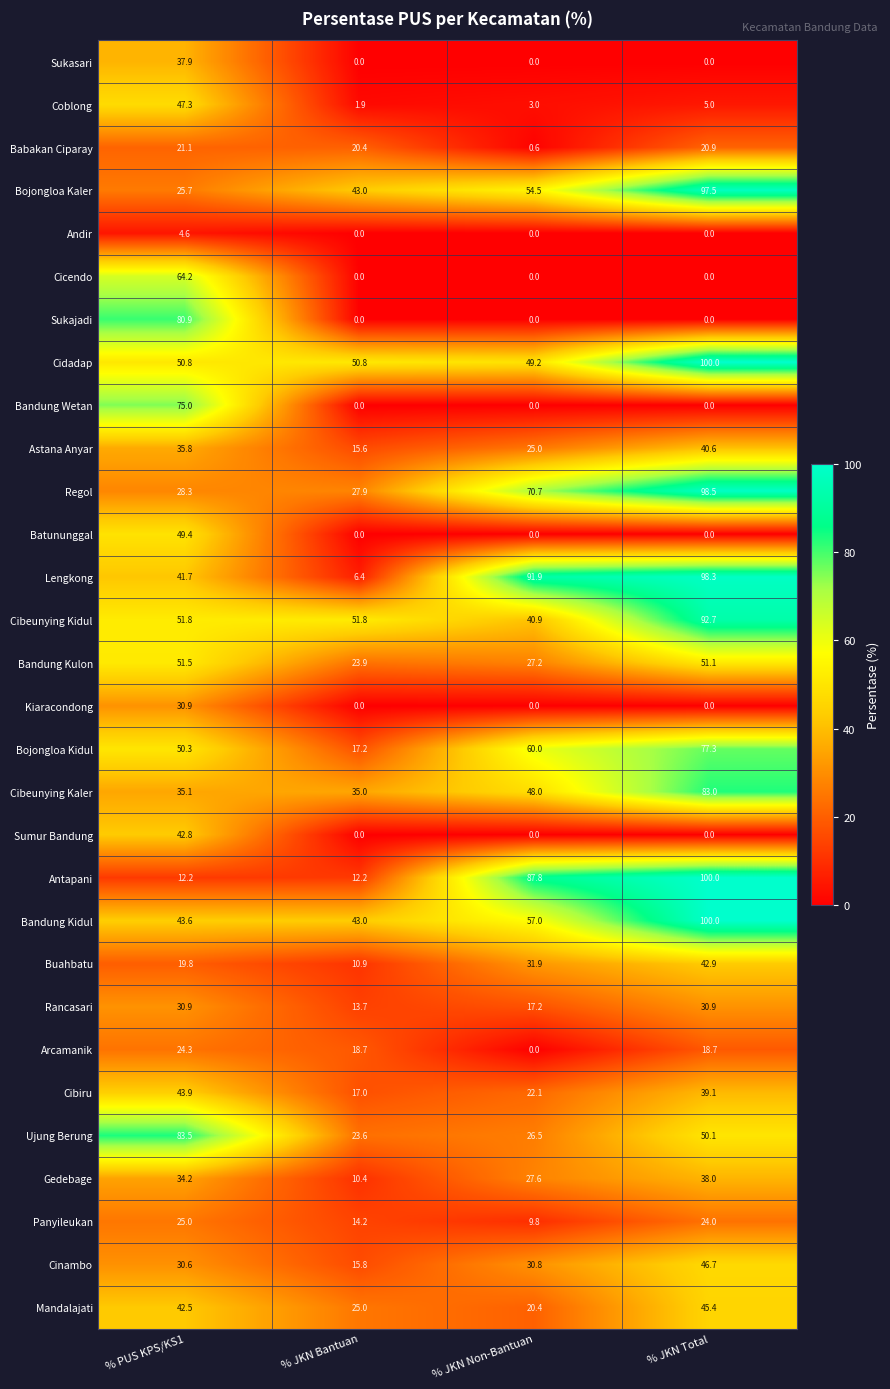

What is the approximate value of Ujung Berung at % PUS KPS/KS1?

83.5